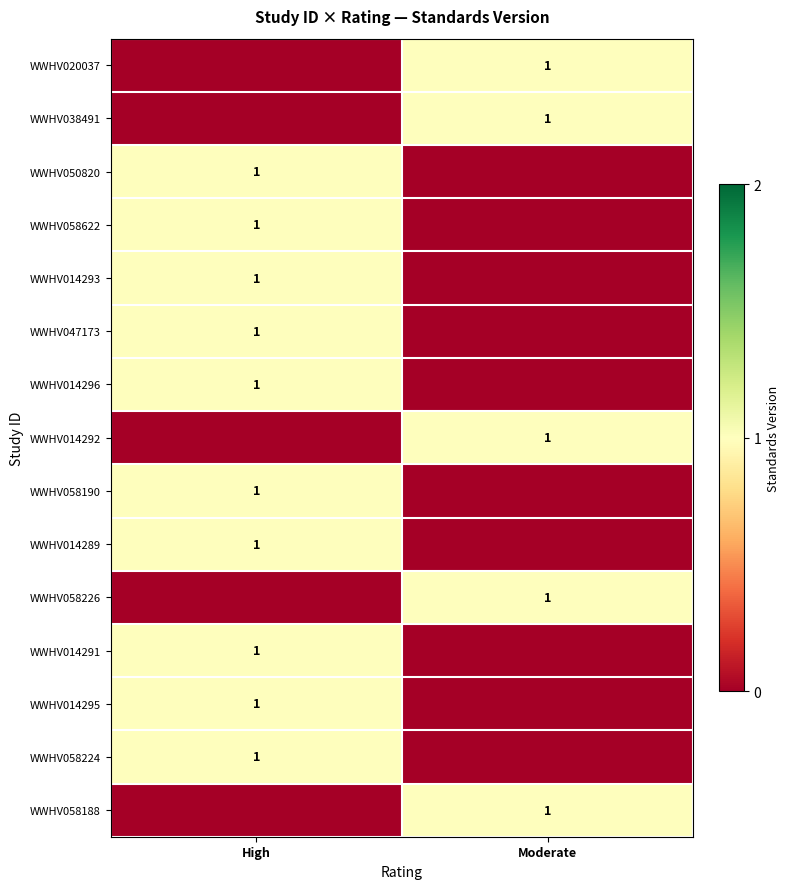

The WWHV014296 series shows 1 at High. True or false?

True